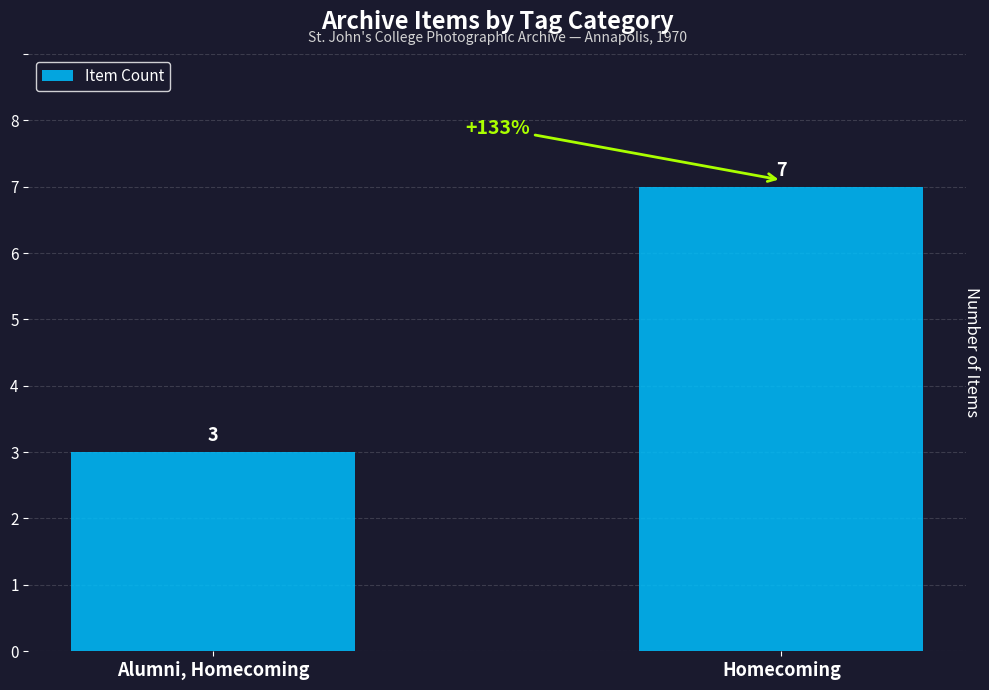

Does the chart contain stacked bars?

No